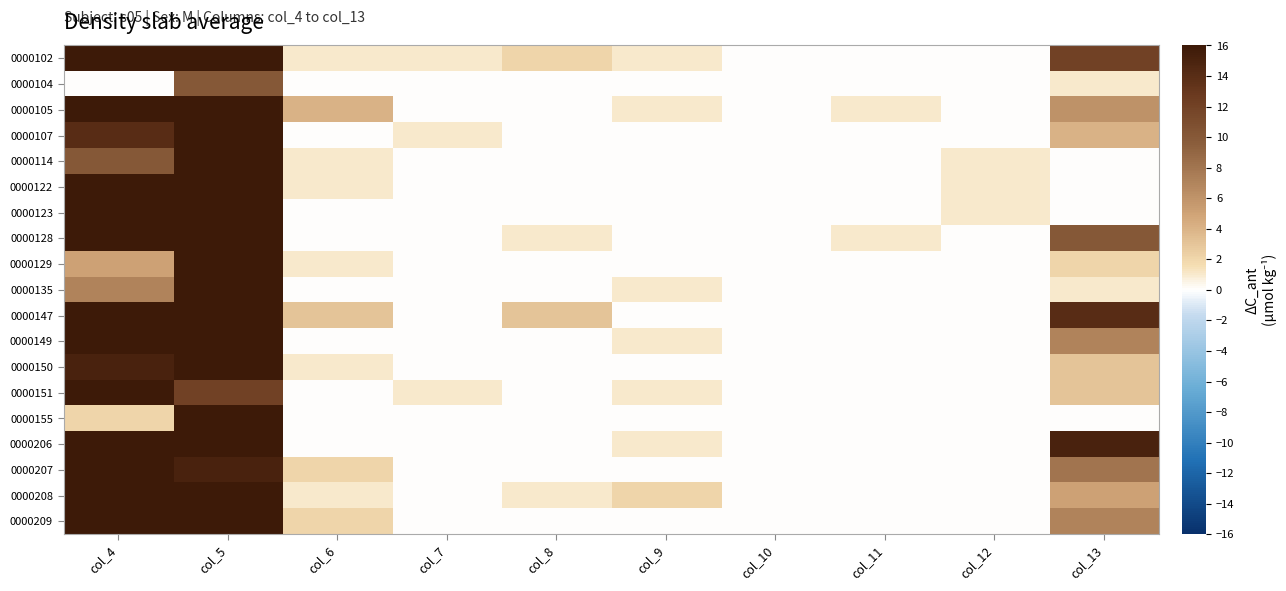

How many distinct data groups are displayed?

19